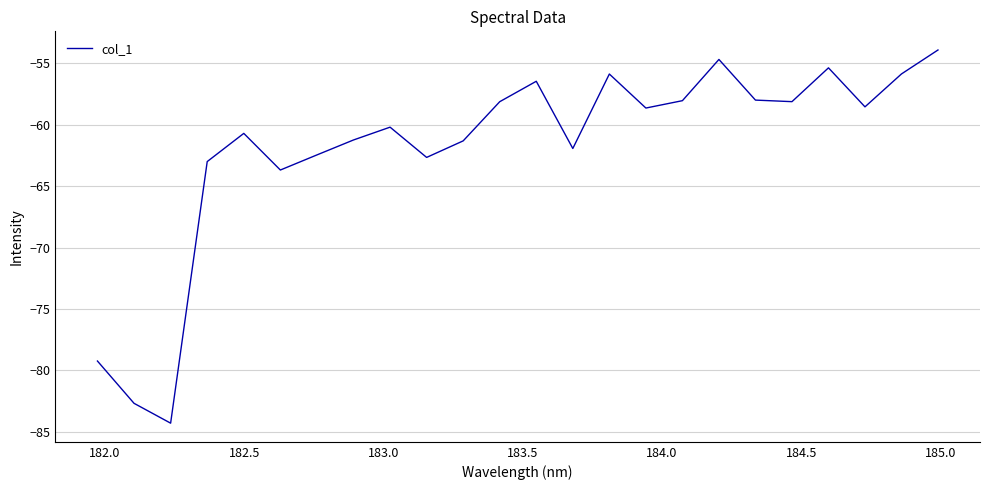

What is the minimum value shown in the chart?

-84.3